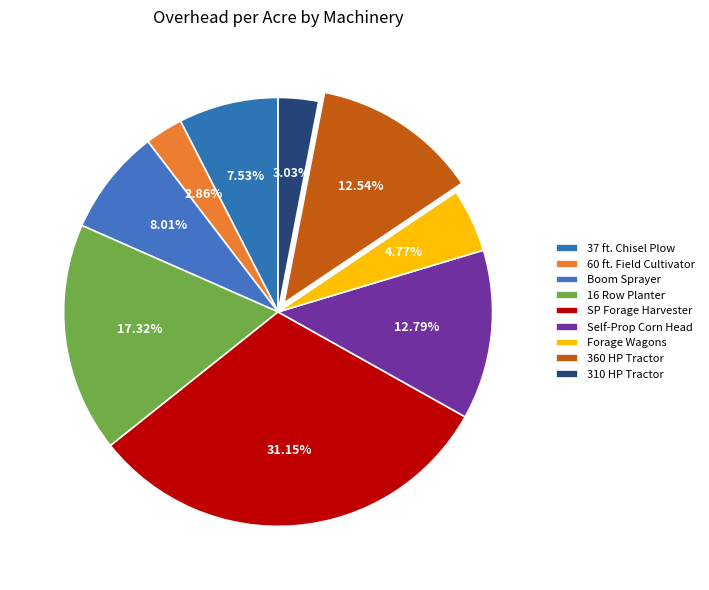

How many segments does this pie chart have?

9